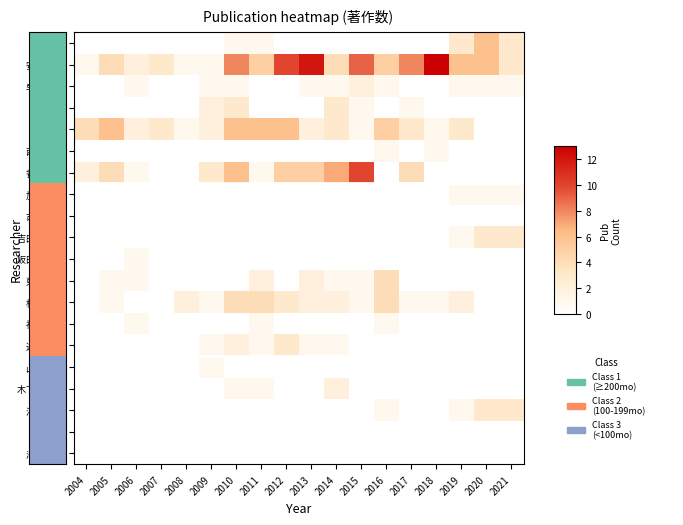

At 2007, list the series in order from largest to smallest.

安井 敏之, 苛原 稔, 加地 剛, 早渕 康信, 森 健治, 西村 正人, 香美 祥二, 加藤 剛志, 古本 博孝, 吉田 加奈子, 坂田 ひろみ, 東野 恒作, 松崎 利也, 福井 義浩, 近藤 秀治, 山本 哲史, 木下 ゆき子, 河北 貴子, 渡邉 力, 澤田 和彦